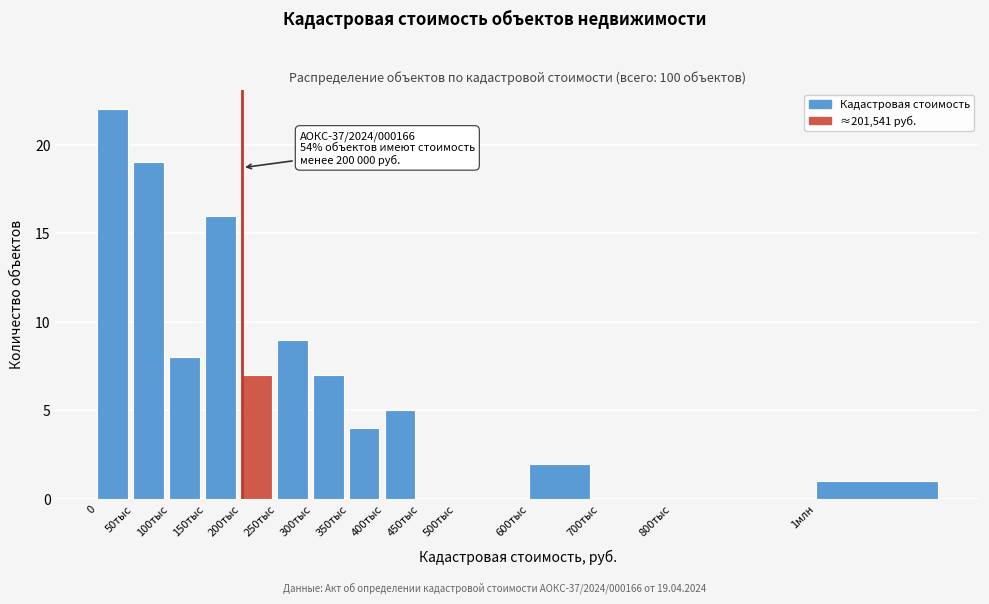

Reading left to right, list all the values displayed in this chart.

0=22	50тыс=19	100тыс=8	150тыс=16	200тыс=7	250тыс=9	300тыс=7	350тыс=4	400тыс=5	450тыс=0	500тыс=0	600тыс=2	700тыс=0	800тыс=0	1млн=1